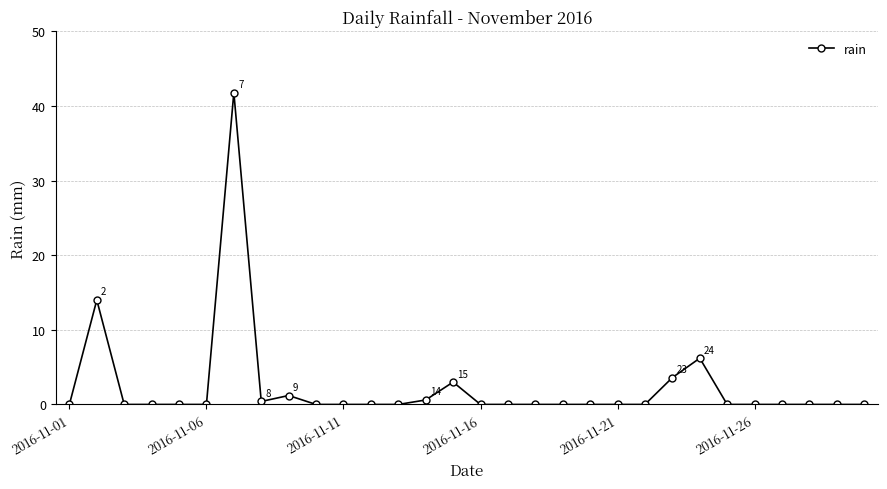

What is the maximum value shown in the chart?

41.8